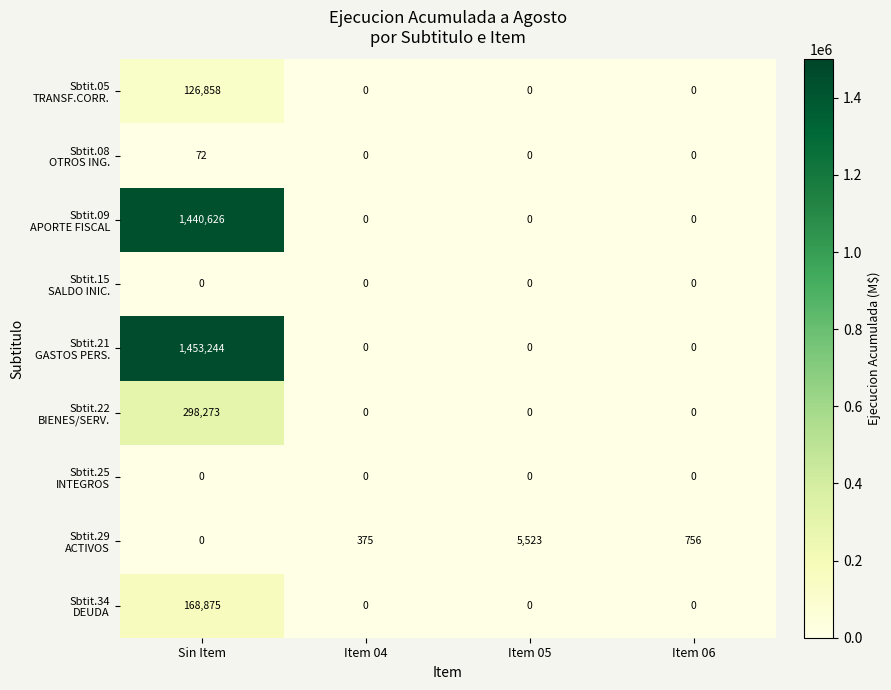

What is the total value across all series at Sin Item?

3487948